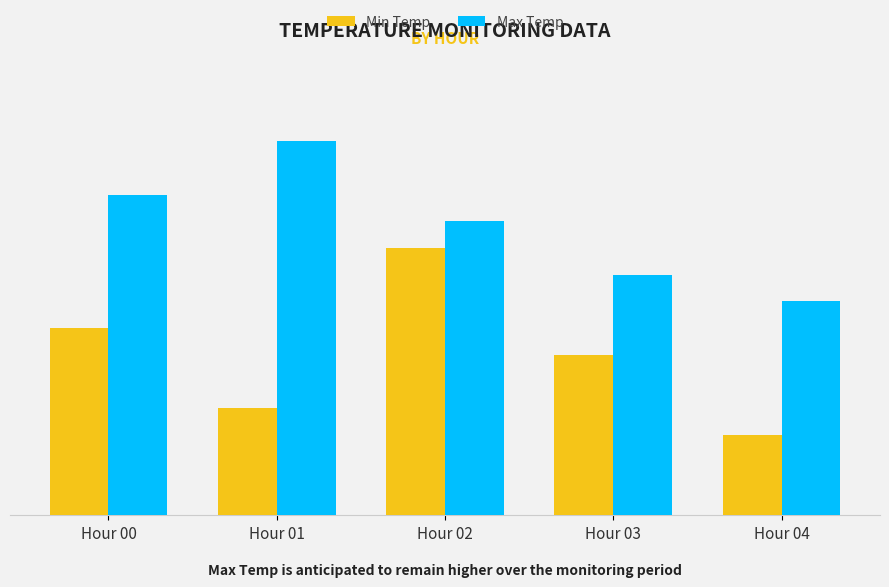

Reading left to right, extract all data points from this chart.

Min Temp: 7.2	7.2	7.3	7.2	7.2
Max Temp: 7.3	7.3	7.3	7.3	7.3